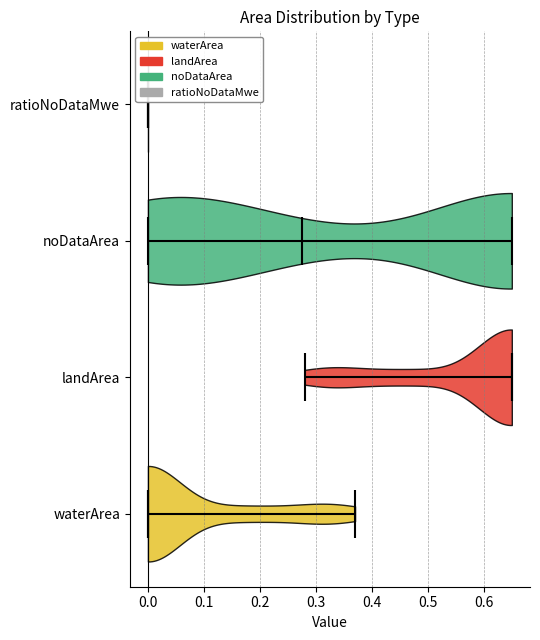

What is the lowest point the violin for landArea reaches on the x-axis? The values are not printed on the chart, so give them approximately, as read against the axis.

0.28